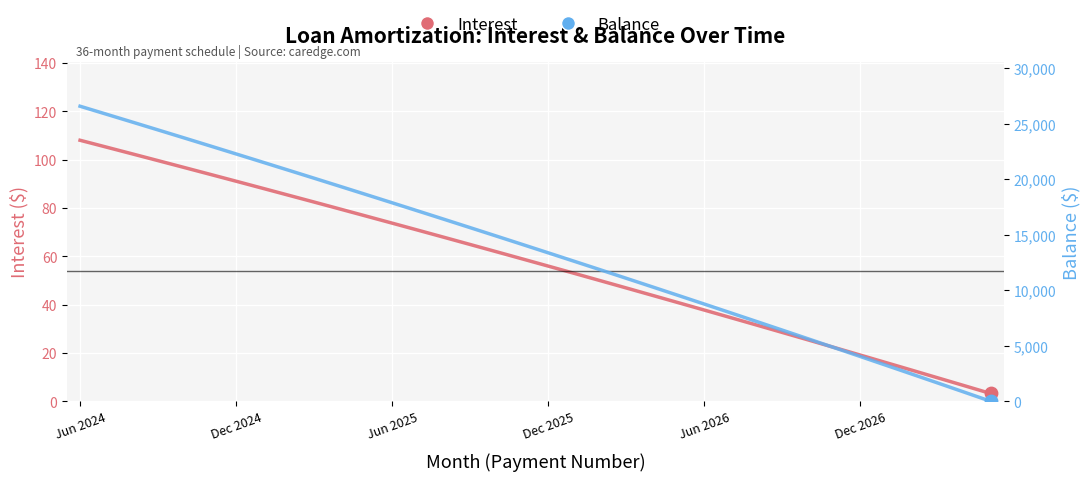

At which category is the sum across all series the highest?

Jun 2024